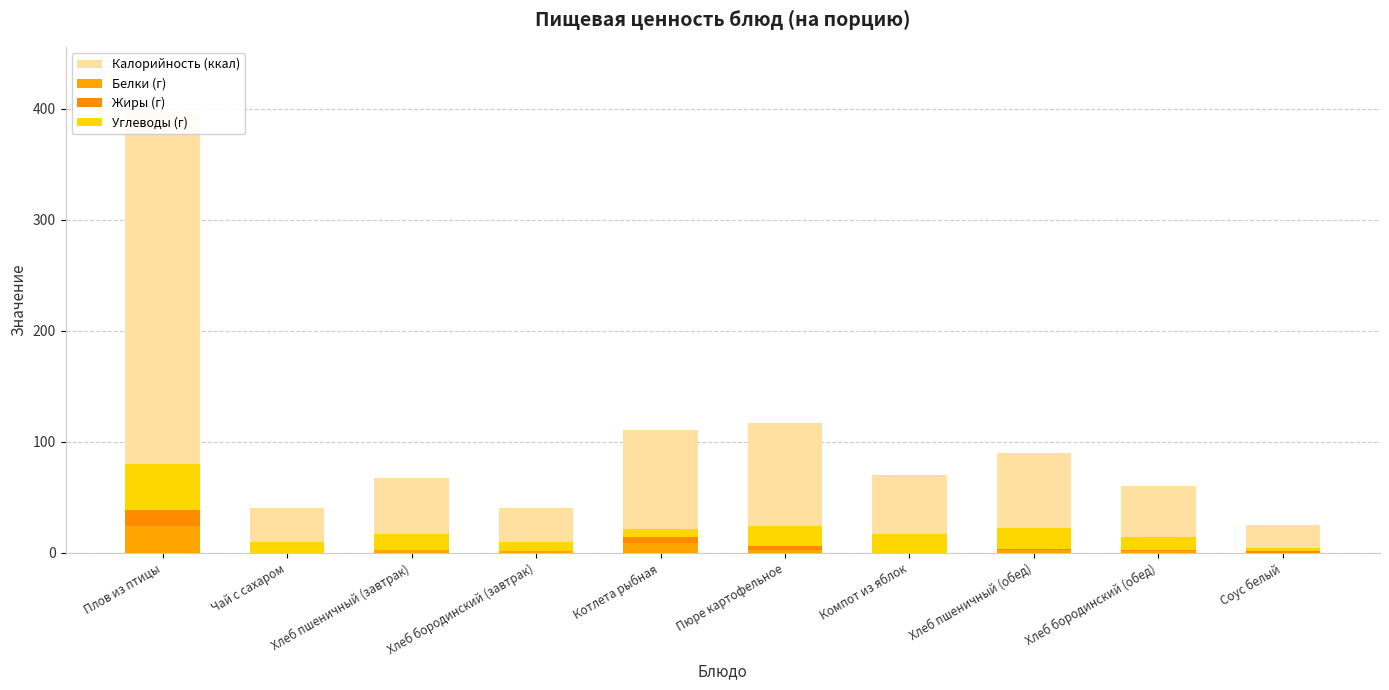

Rank the series by their maximum value, from lowest to highest.

Жиры (г), Белки (г), Углеводы (г), Калорийность (ккал)